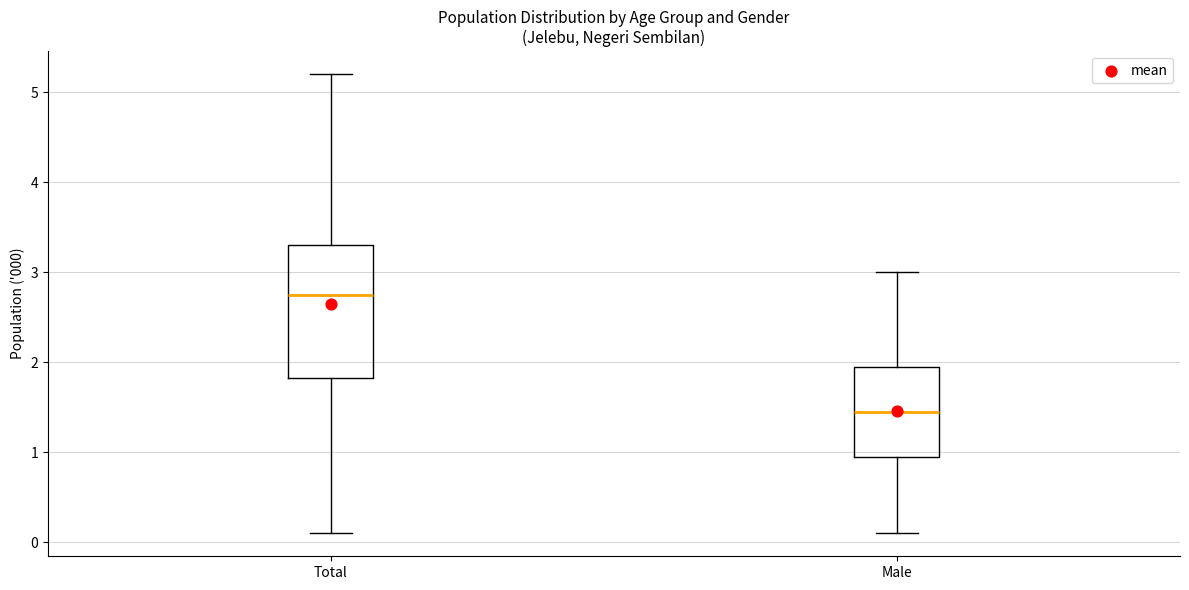

Reading left to right, transcribe this box plot: for each box, give where its median line is, the range the box spans, and where its two whiskers end, as read against the y-axis. The values are not printed on the chart, so give them approximately, as read against the axis.

Total: median 2.8, box 1.8 to 3.3, whiskers 0.1 to 5.2
Male: median 1.5, box 1.0 to 2.0, whiskers 0.1 to 3.0